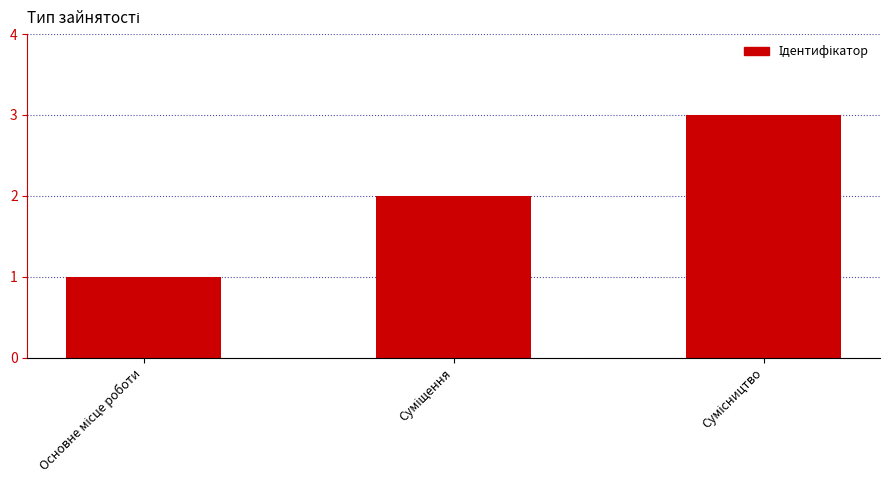

What is the greatest value displayed?

3